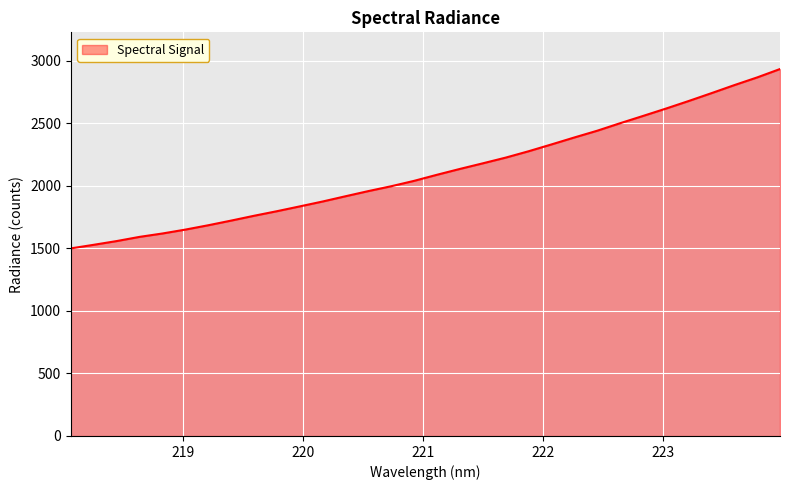

What is the smallest value displayed?

1499.6